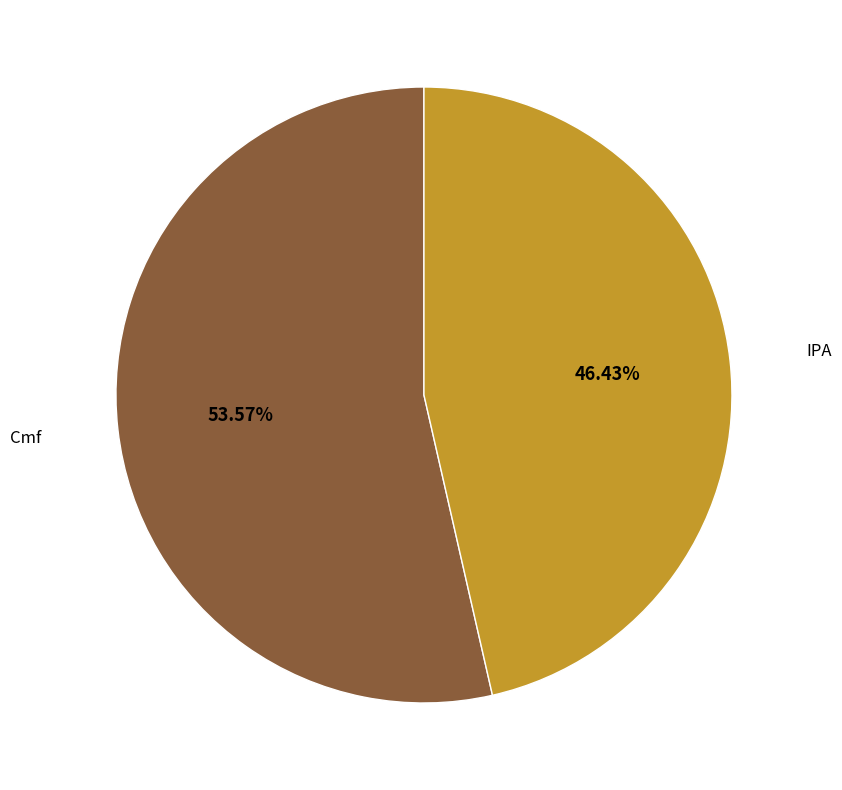

Does any single category account for the majority?

Yes